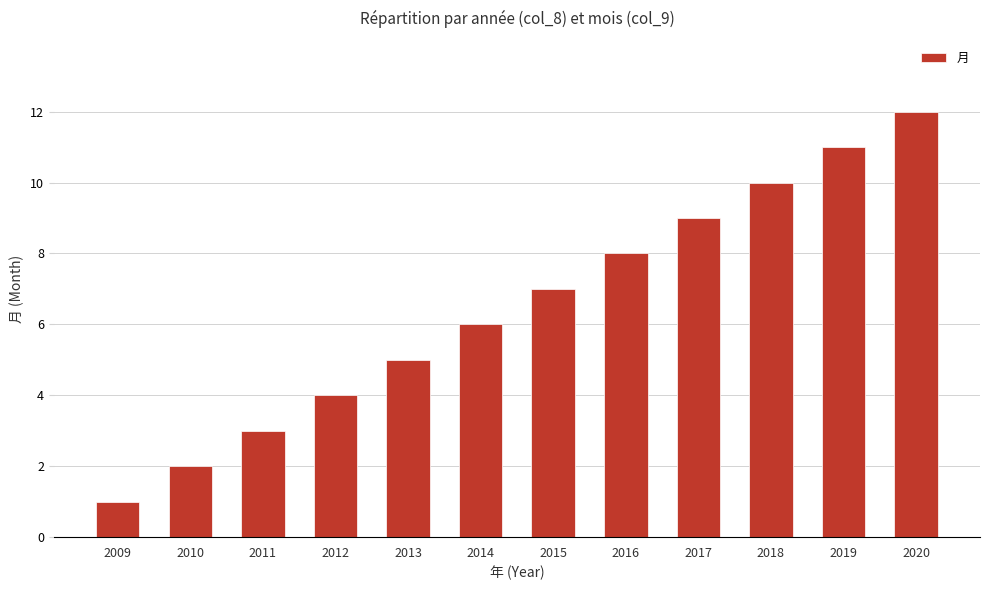

Which label corresponds to the largest value in the chart?

2020